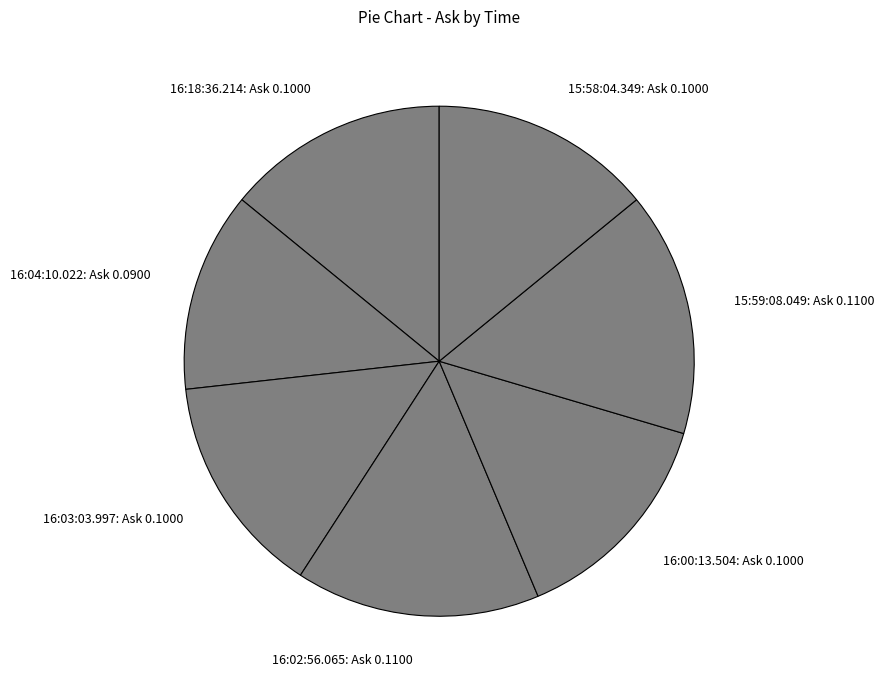

Count the number of slices in the pie.

7